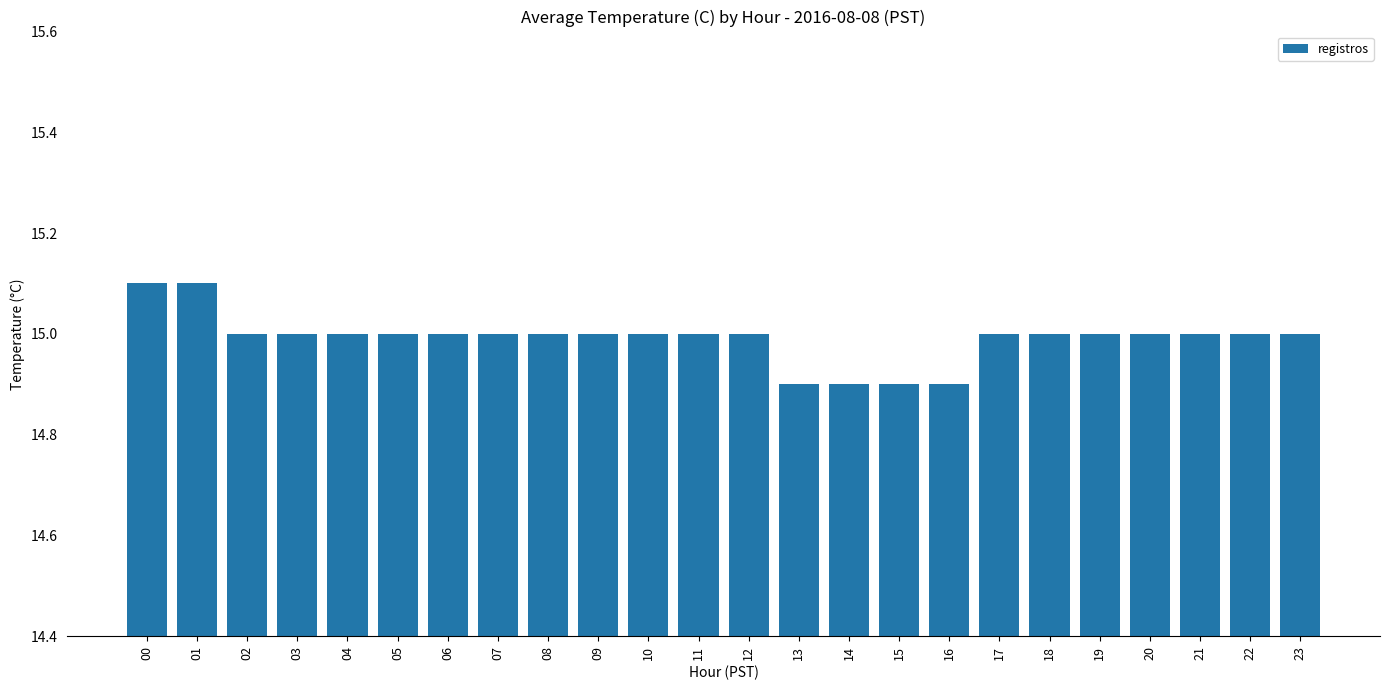

What is the sum of all values?

359.8